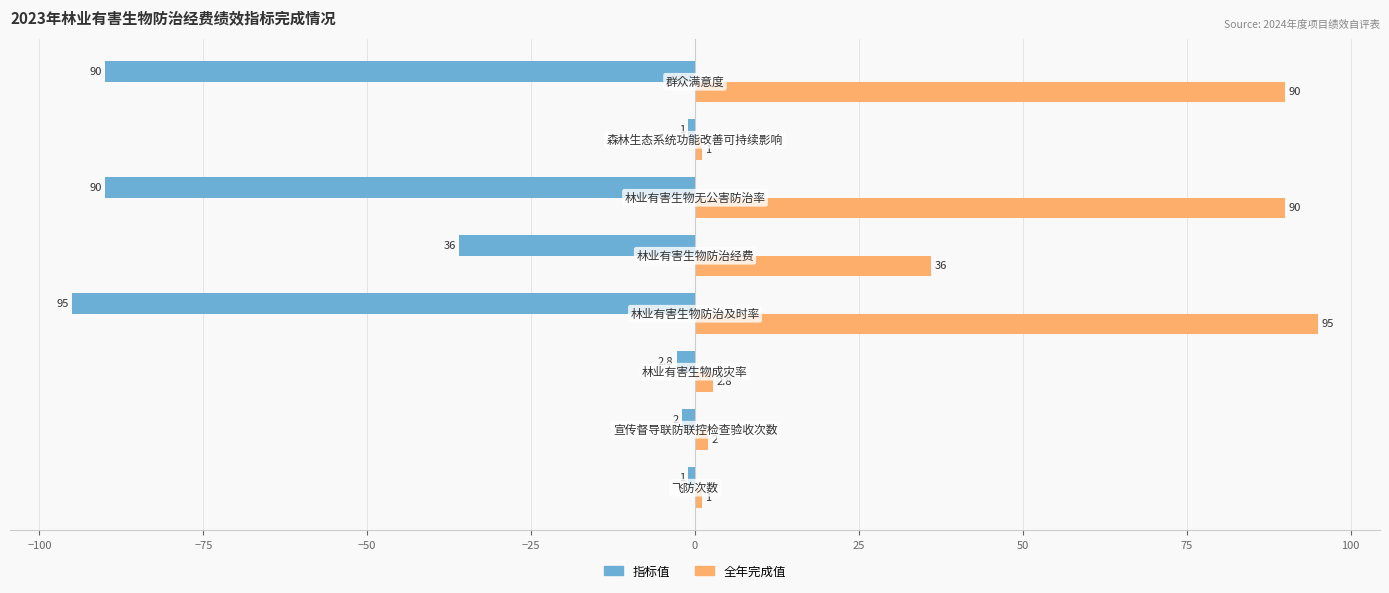

What is the minimum value shown in the chart?

-95.0